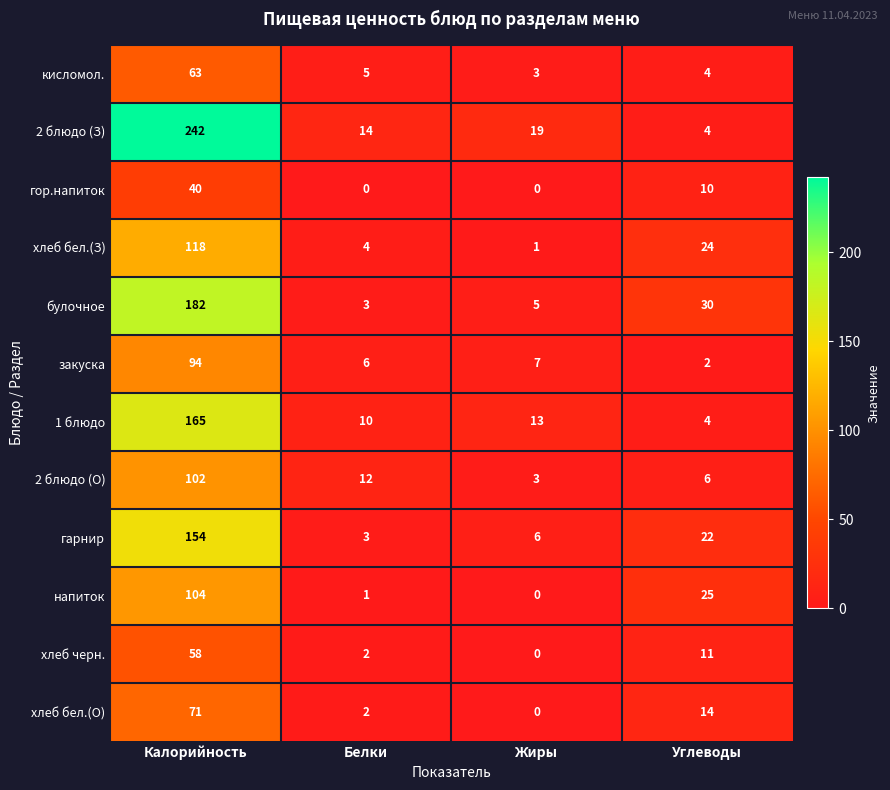

Which series has the widest spread of values?

2 блюдо (З)